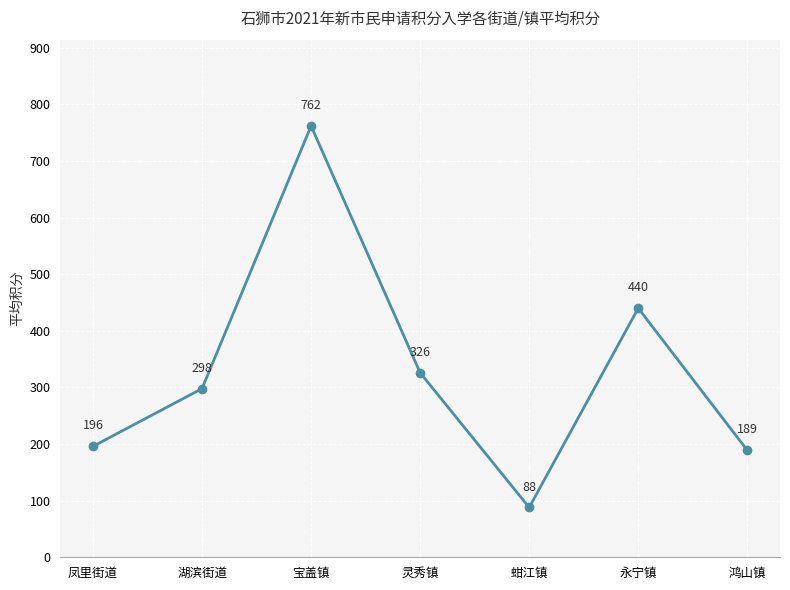

Which has a higher value, 蚶江镇 or 永宁镇?

永宁镇